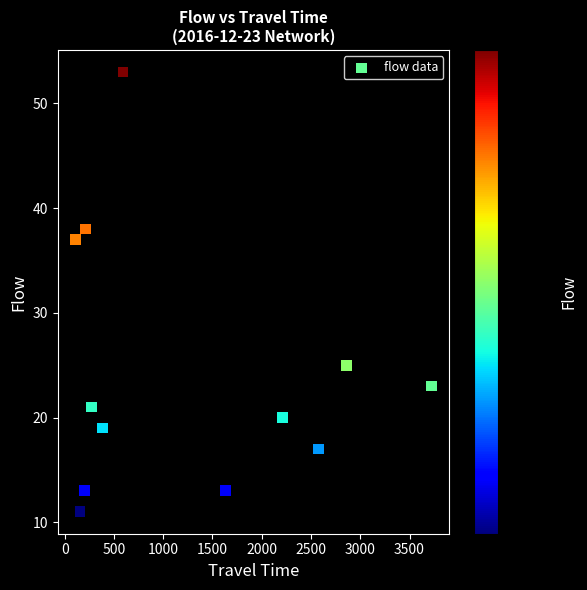

What is the range of Y values (max minus min)?

42